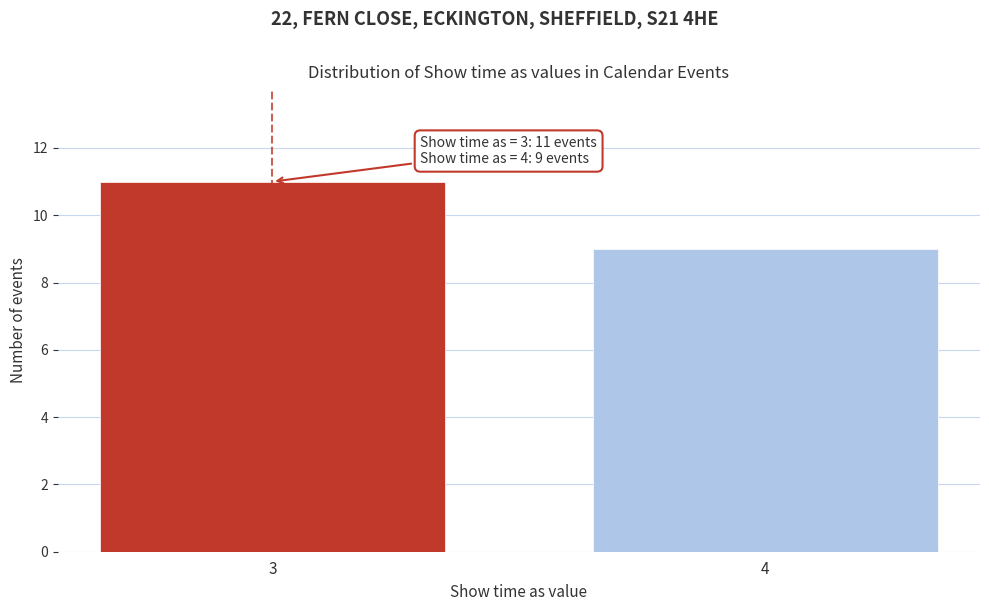

Reading left to right, transcribe all the data shown in this chart.

11	9